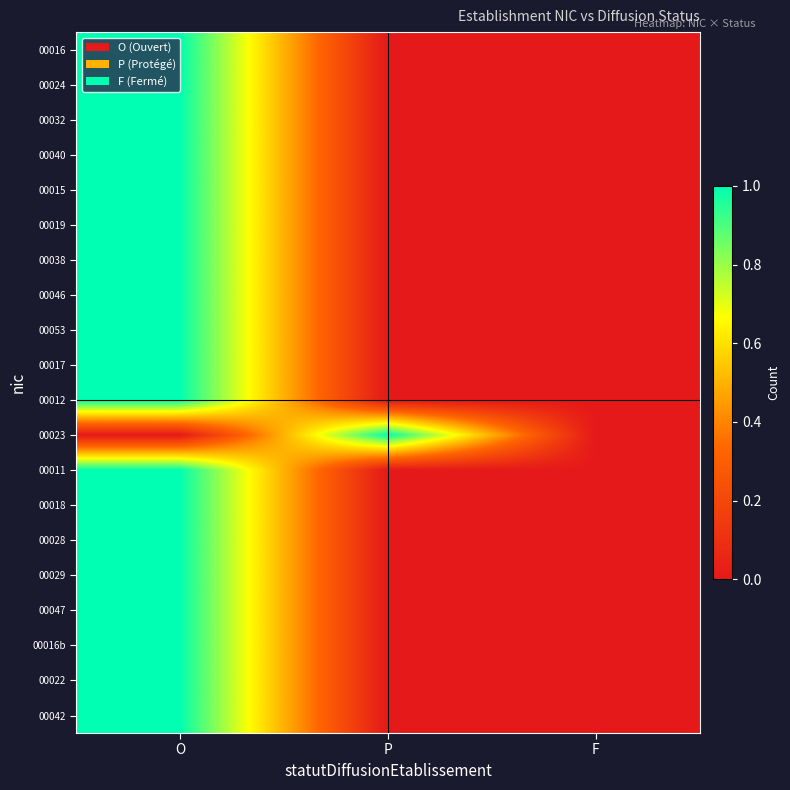

How many distinct data groups are displayed?

20